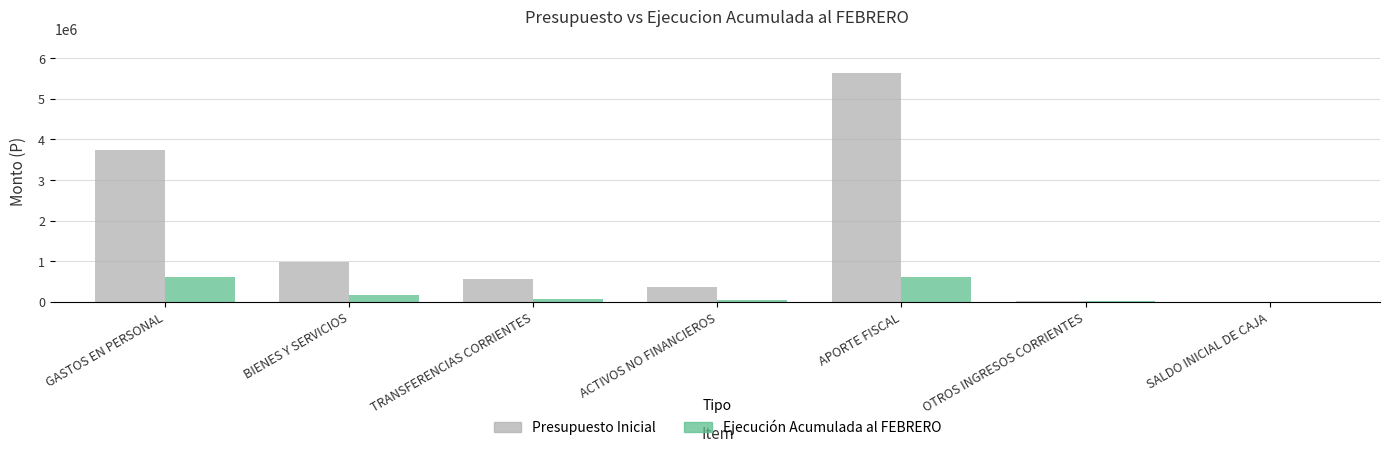

Is the value of Presupuesto Inicial at APORTE FISCAL greater than the value of Ejecución Acumulada al FEBRERO at GASTOS EN PERSONAL?

Yes